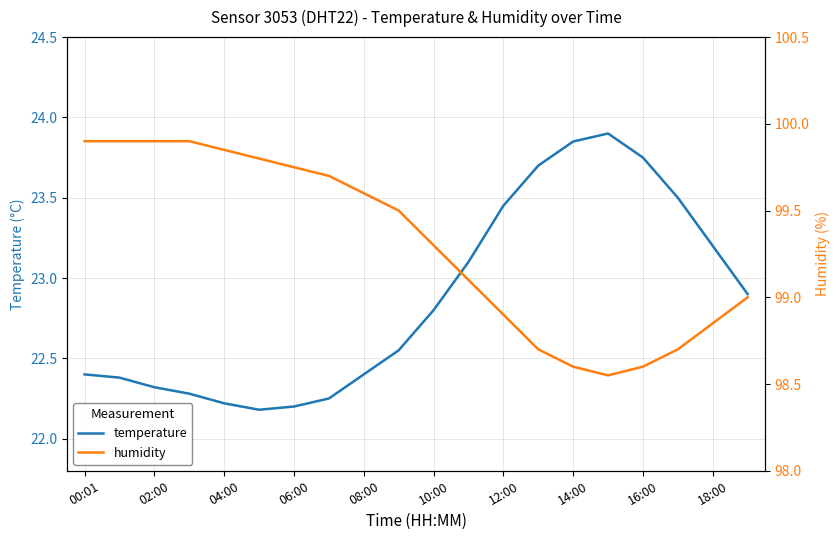

Which label corresponds to the largest value in the chart?

00:01